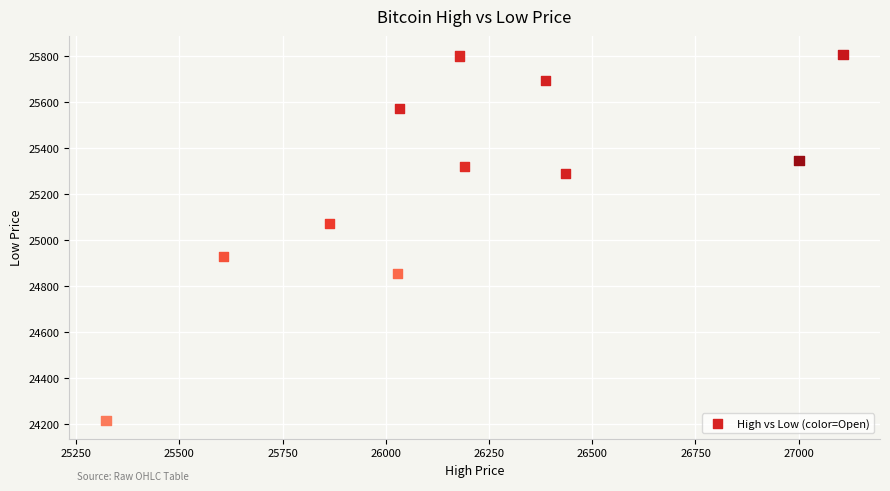

What is the range of Y values (max minus min)?

1591.7